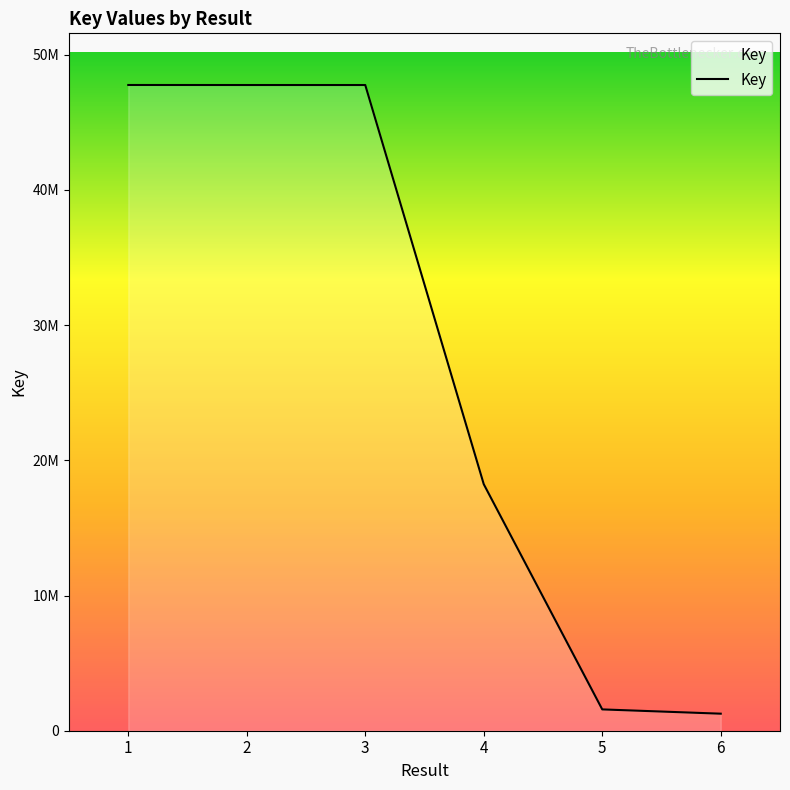

True or false: there are more than 2 points higher than both neighbors.

False